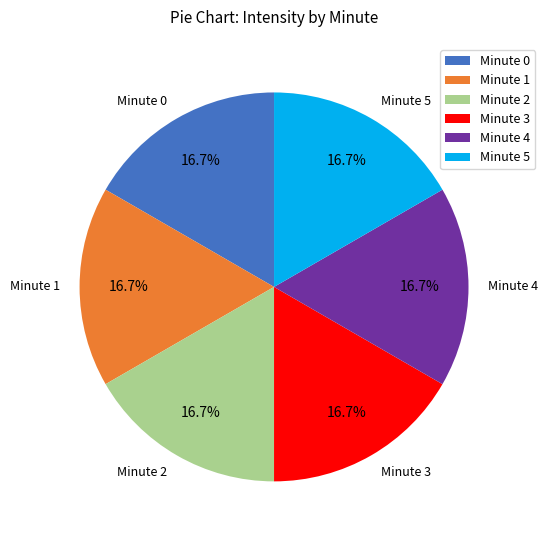

To the nearest percent, what portion does Minute 0 represent?

17%